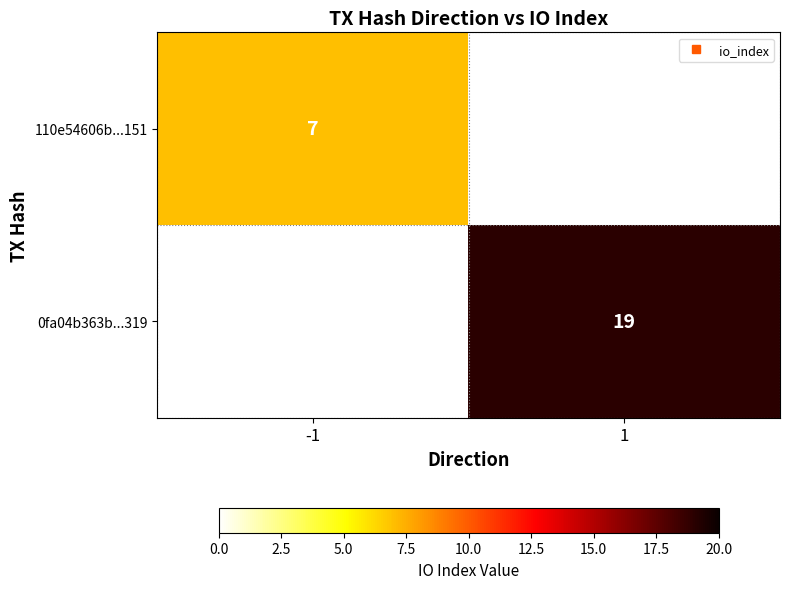

What is the maximum value shown in the chart?

19.0